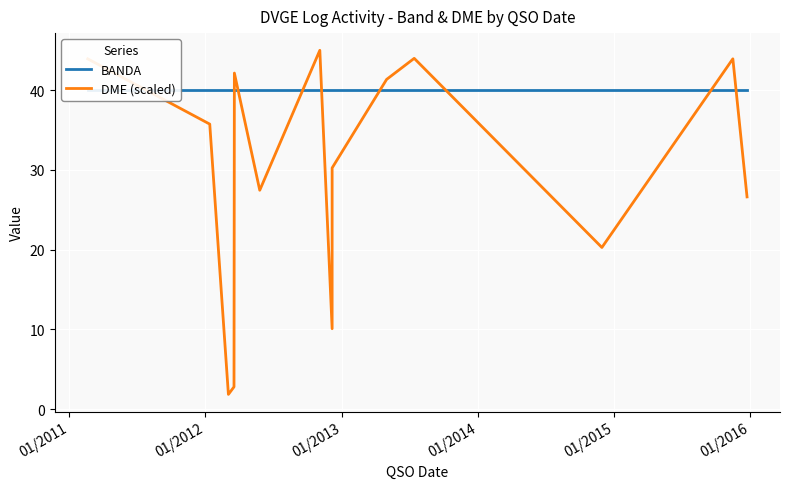

Reading left to right, what are all the values shown in this chart?

BANDA: 40.0	40.0	40.0	40.0	40.0	40.0	40.0	40.0	40.0	40.0	40.0	40.0	40.0	40.0
DME (scaled): 43.9	35.7	1.9	2.8	42.1	27.5	45.0	10.1	30.3	41.4	44.0	20.3	43.9	26.6